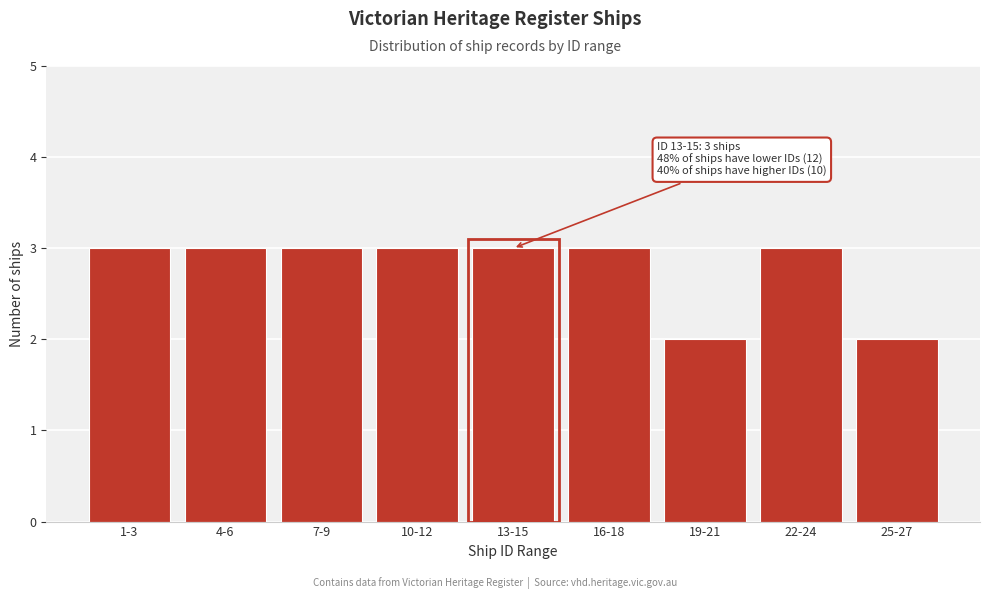

Reading right to left, extract all data points from this chart.

25-27=2	22-24=3	19-21=2	16-18=3	13-15=3	10-12=3	7-9=3	4-6=3	1-3=3